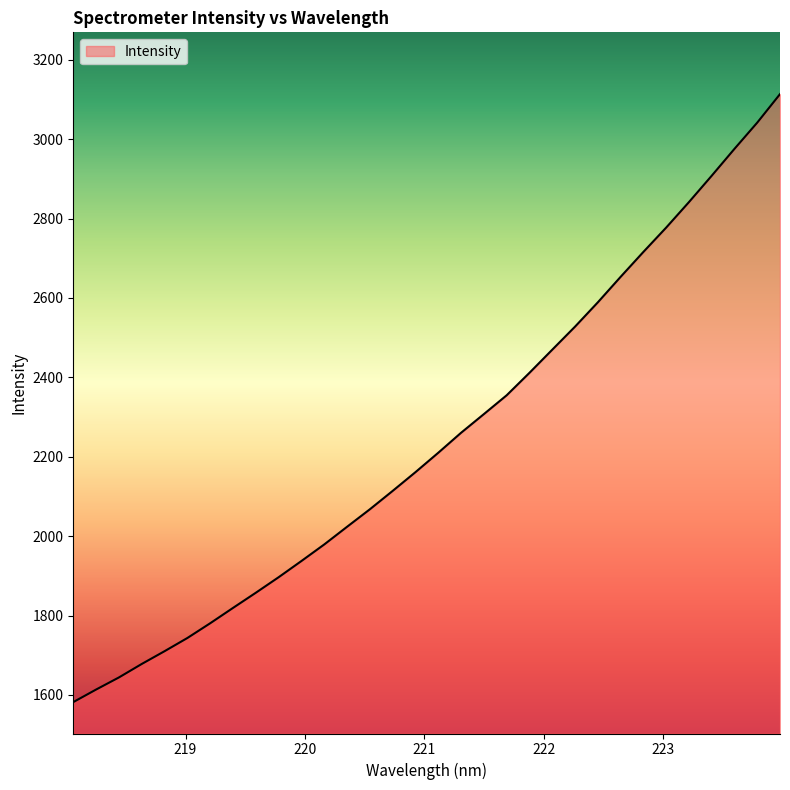

What is the sum of all values?

71763.9